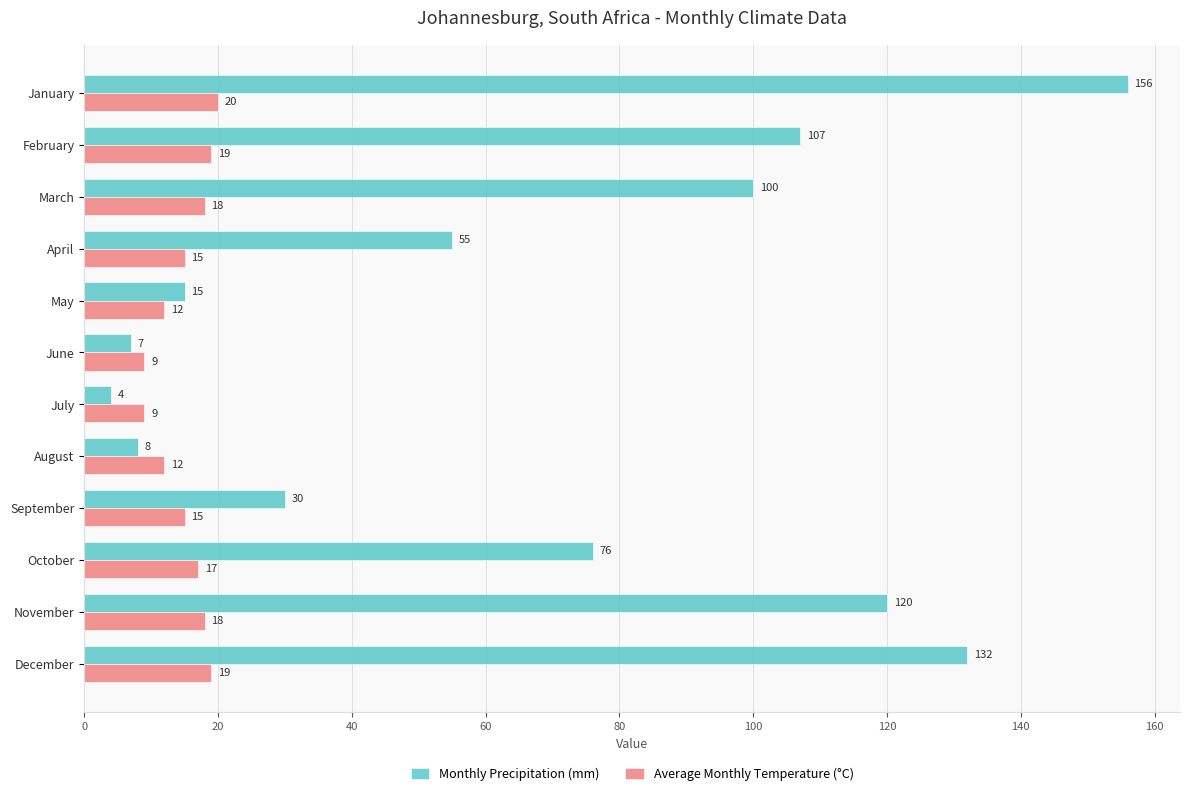

Which series has the widest spread of values?

Monthly Precipitation (mm)